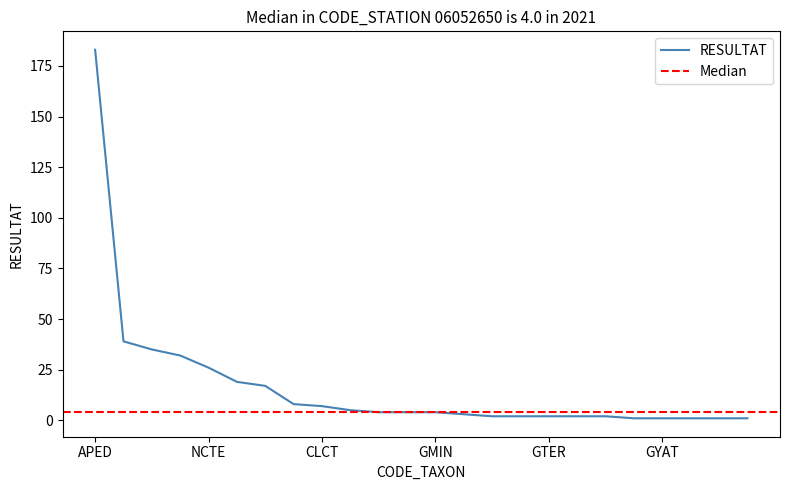

True or false: the data shows 183 at APED.

True